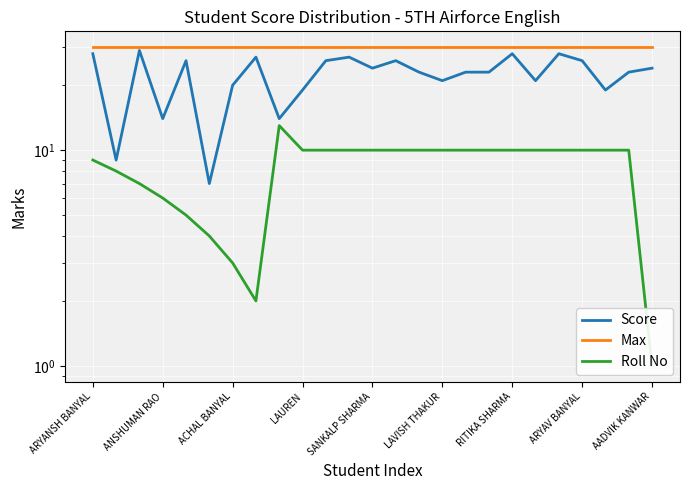

How many categories are shown in the chart?

25